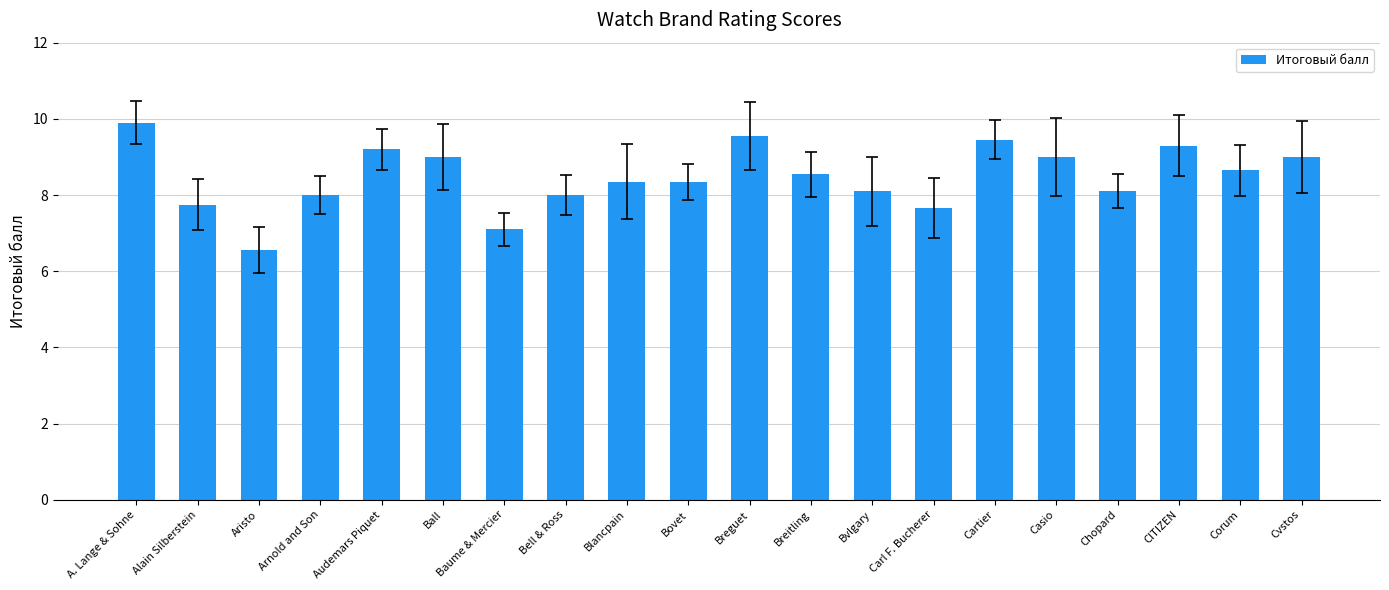

What is the ratio of the value at Baume & Mercier to the value at Bovet?

0.9